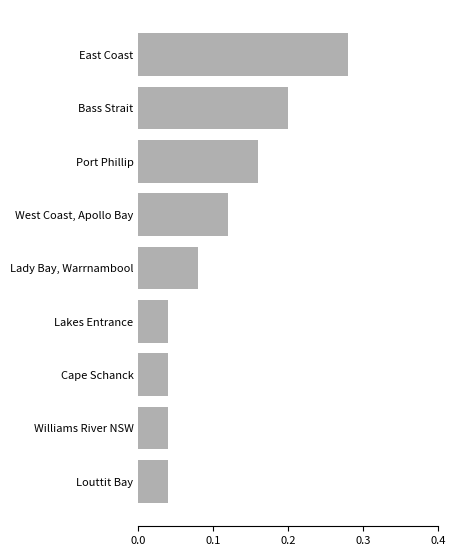

What is the sum of all values?

1.0